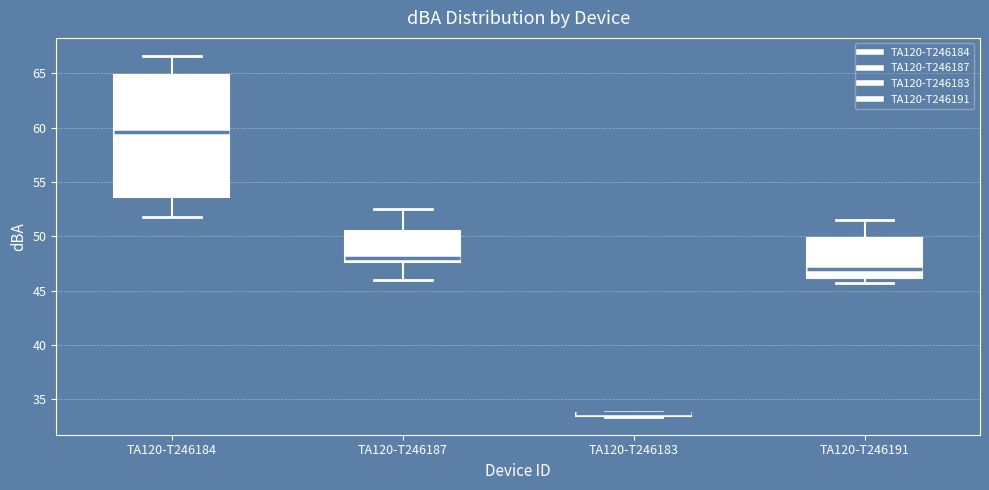

Reading left to right, read every box against the y-axis: the position of its median line, the range the box covers, and the ends of its whiskers. The values are not printed on the chart, so give them approximately, as read against the axis.

TA120-T246184: median 59.5, box 53.5 to 65.0, whiskers 52.0 to 66.5
TA120-T246187: median 48.0, box 47.5 to 50.5, whiskers 46.0 to 52.5
TA120-T246183: box collapsed to a line at 33.5, whiskers 33.5 to 34.0
TA120-T246191: median 47.0, box 46.0 to 50.0, whiskers 45.5 to 51.5